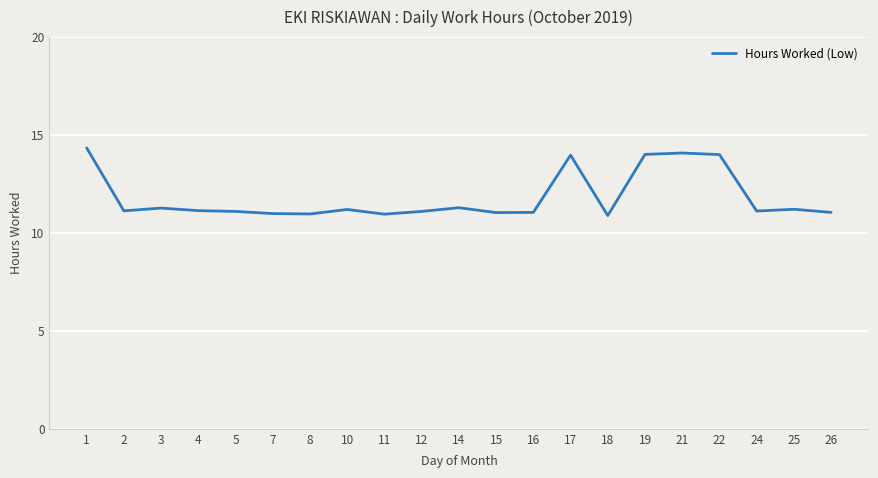

What is the minimum value shown in the chart?

10.9